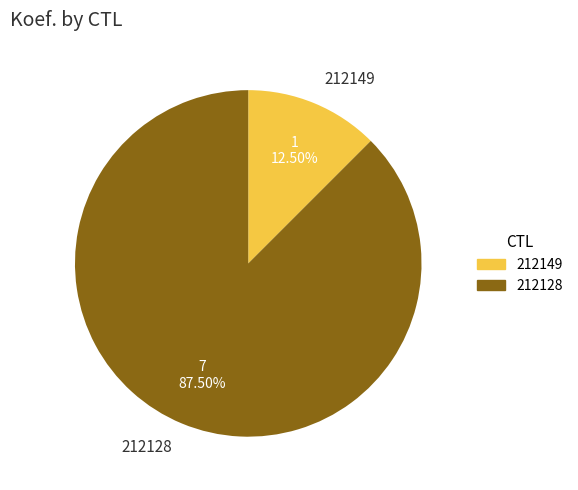

Between 212128 and 212149, which is larger?

212128